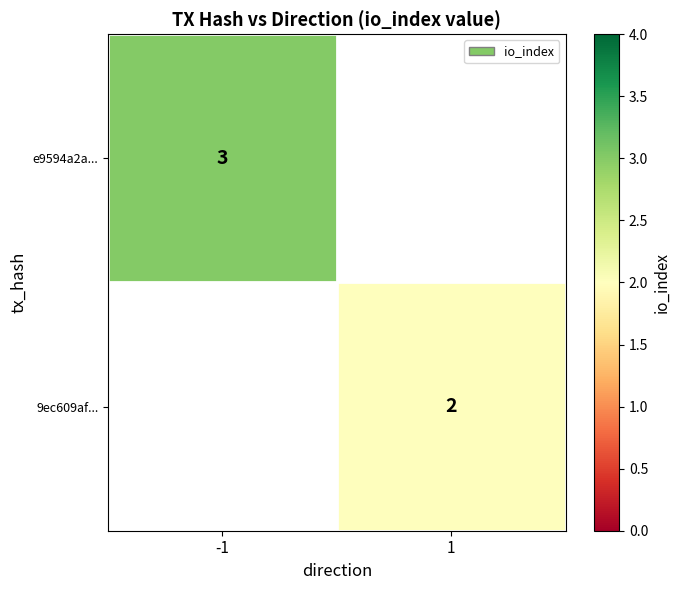

The 9ec609af... series shows 2 at 1. True or false?

True